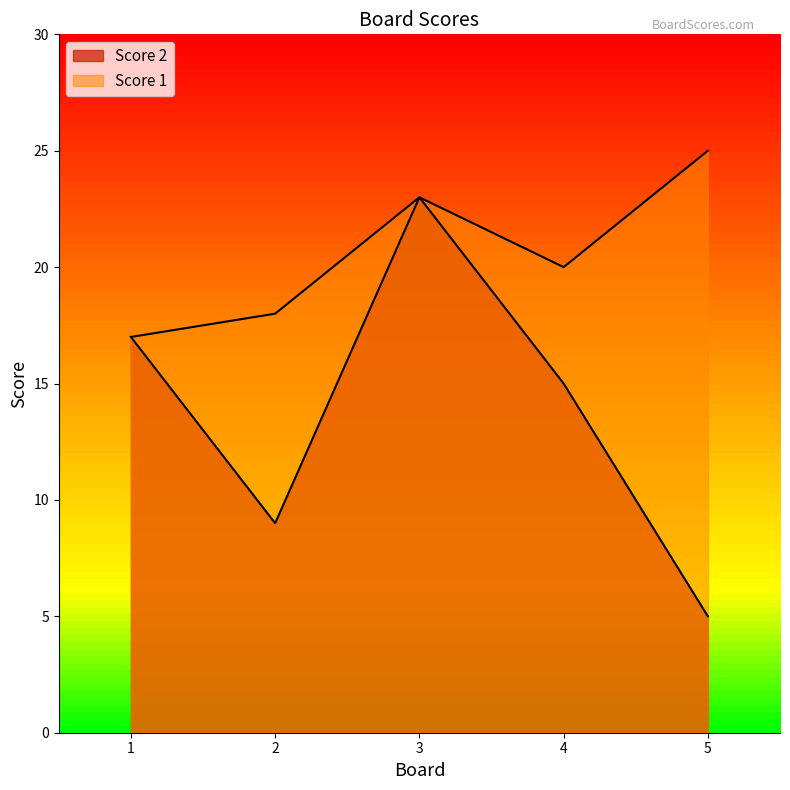

What is the highest value of the Score 2 series?

23